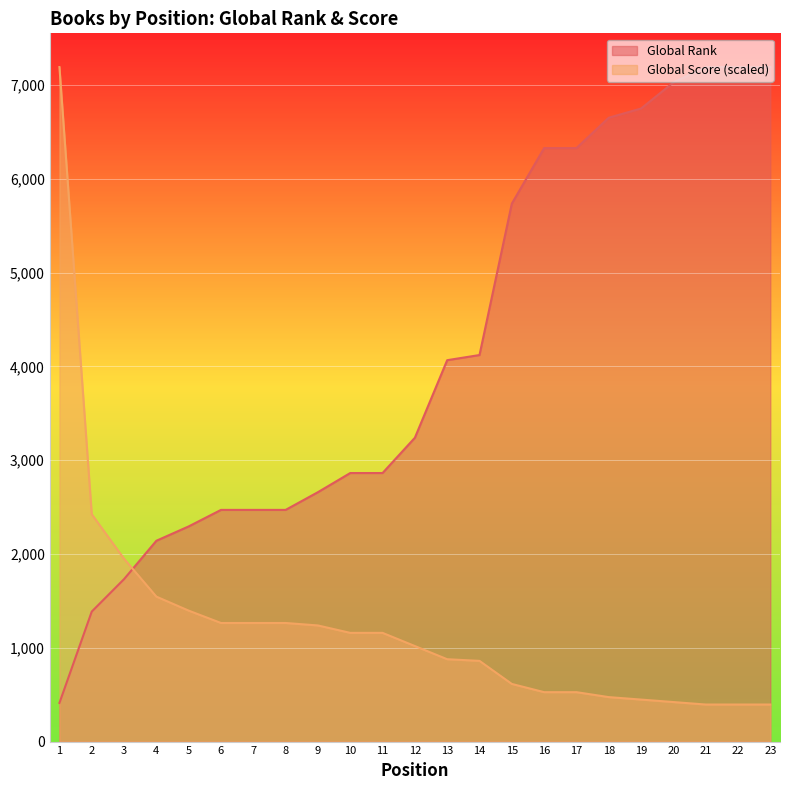

Which category has the lowest value across all series?

21